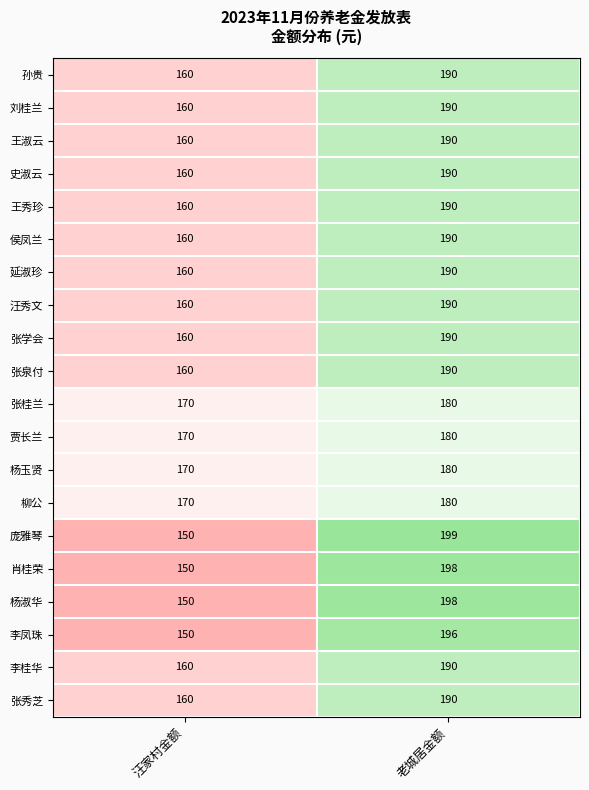

What is the greatest value displayed?

199